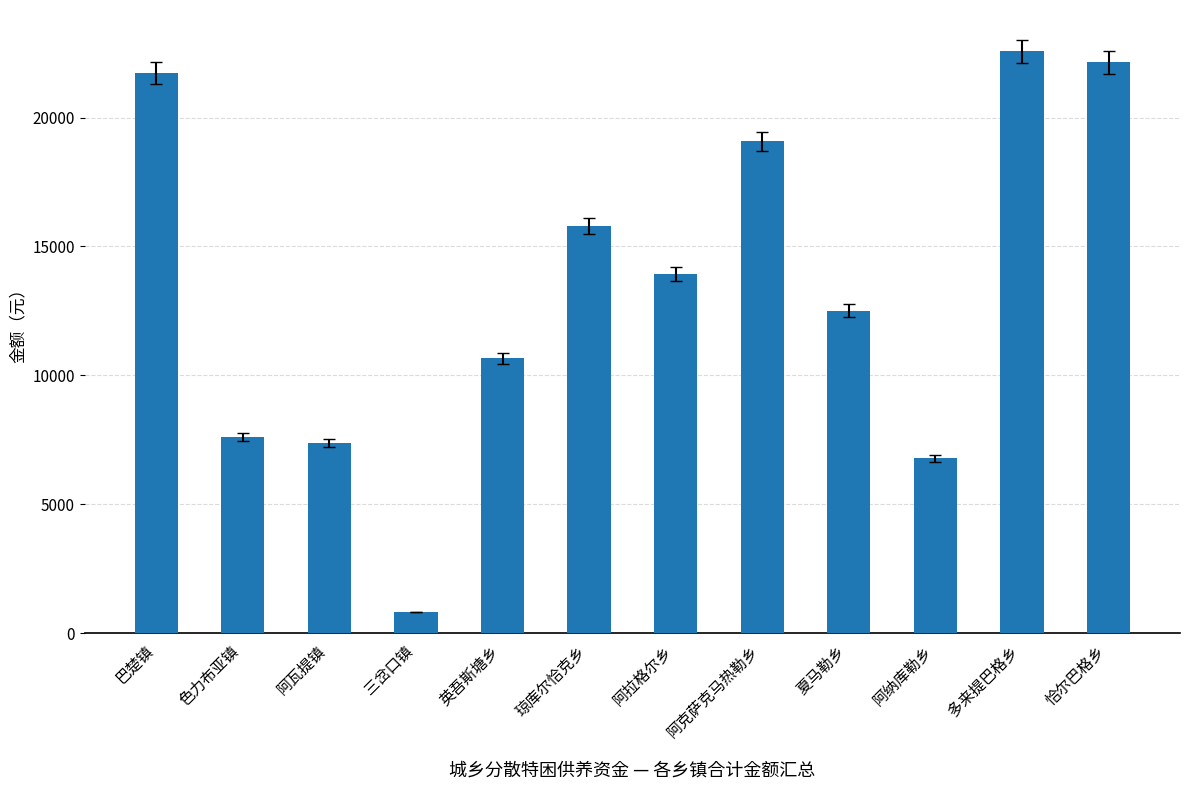

What is the minimum value shown in the chart?

820